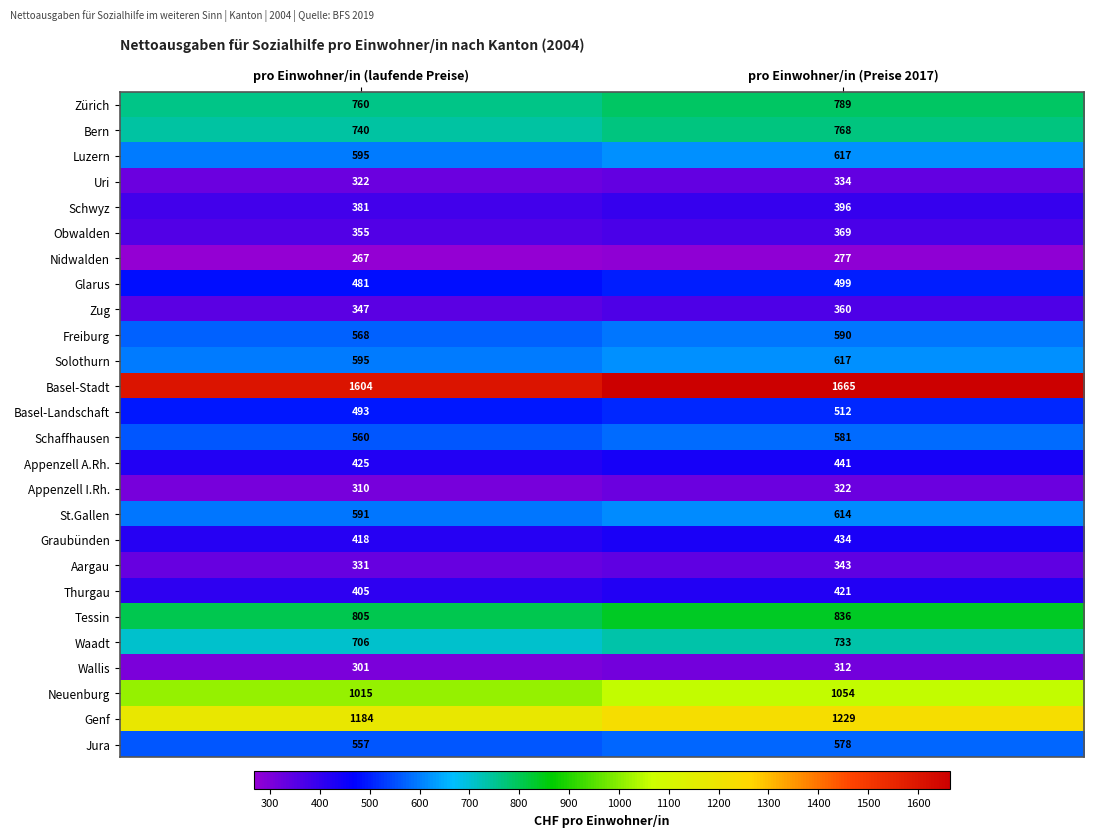

What is the difference between the Freiburg values at pro Einwohner/in (Preise 2017) and pro Einwohner/in (laufende Preise)?

22